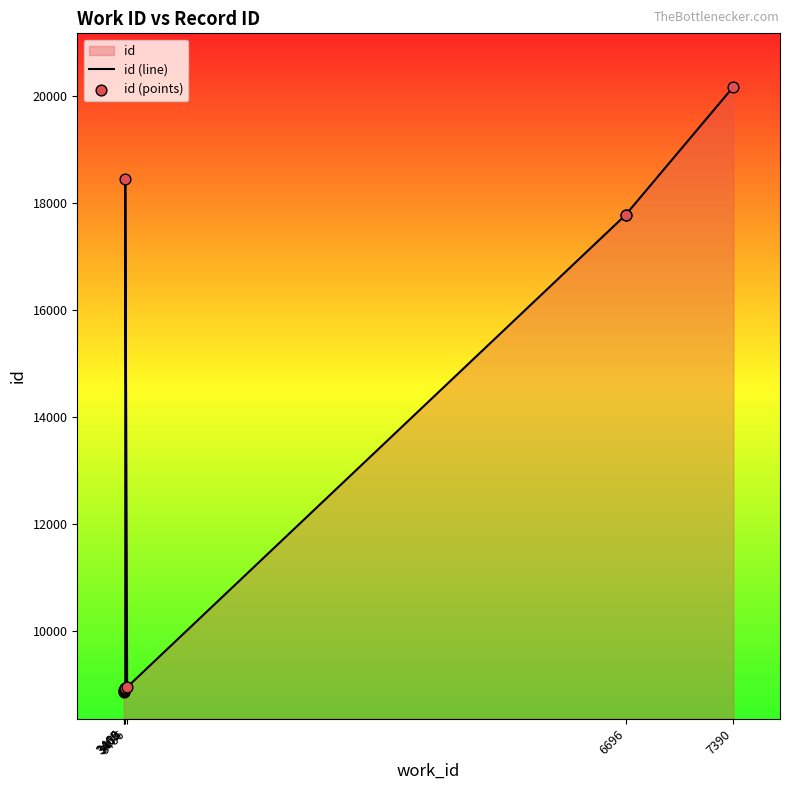

What is the total value across all series at 6696?

35564